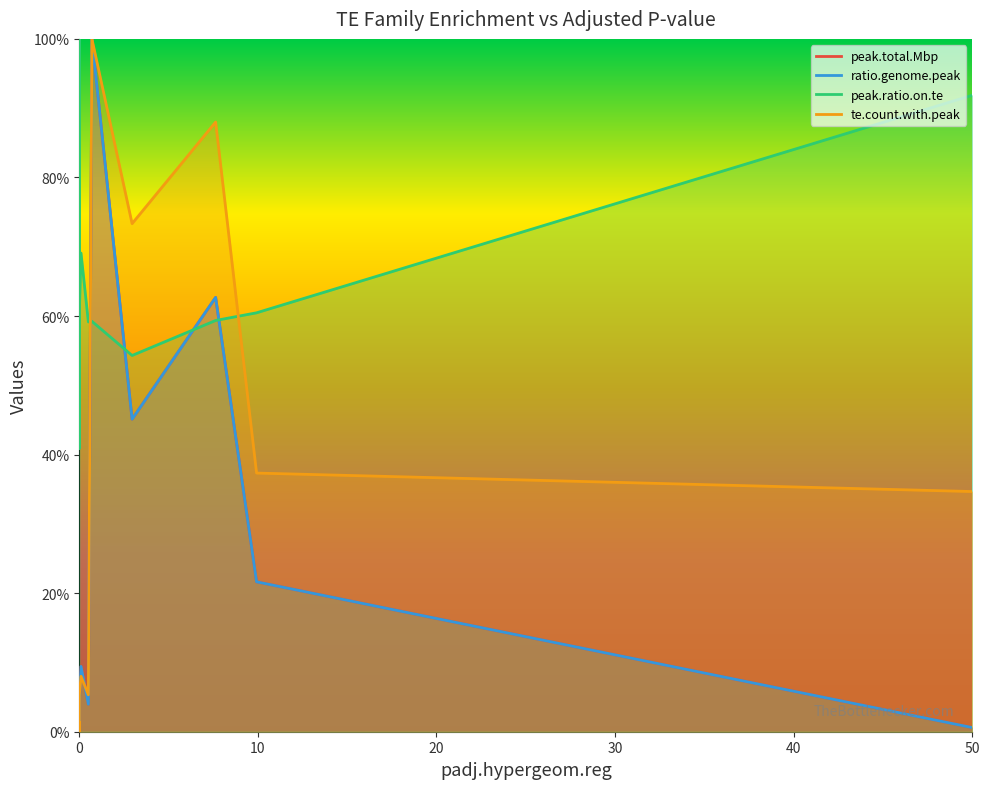

At how many categories does at least one series exceed 0?

12